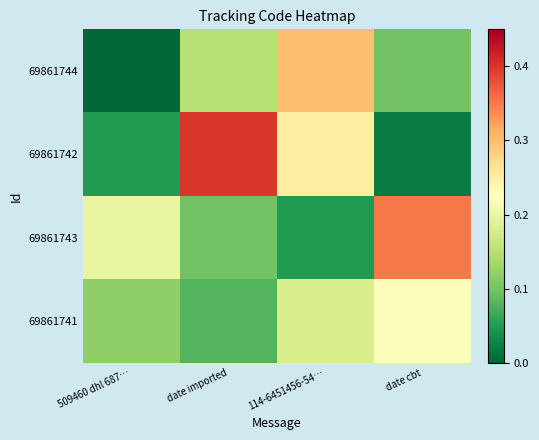

At how many categories does at least one series exceed 0?

4